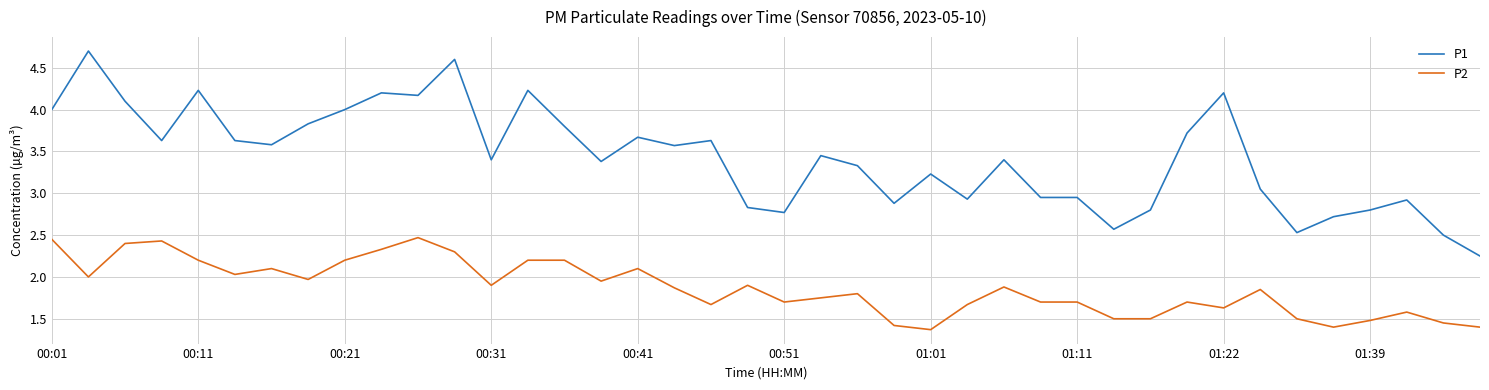

True or false: P2 has more than 2 interior local peaks.

True